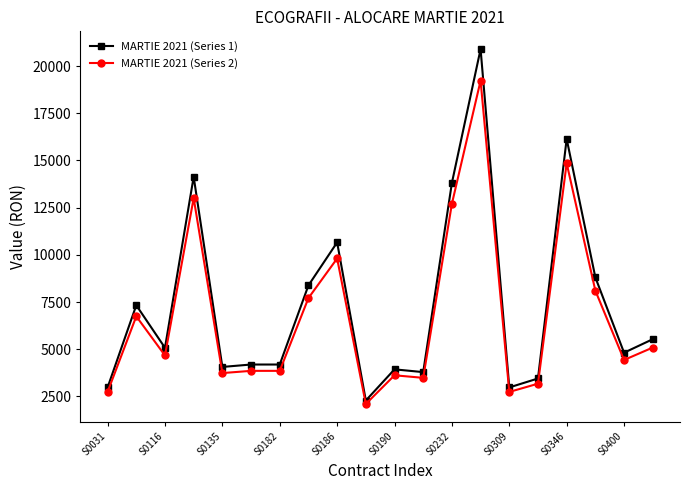

At how many categories does at least one series exceed 15344?

2